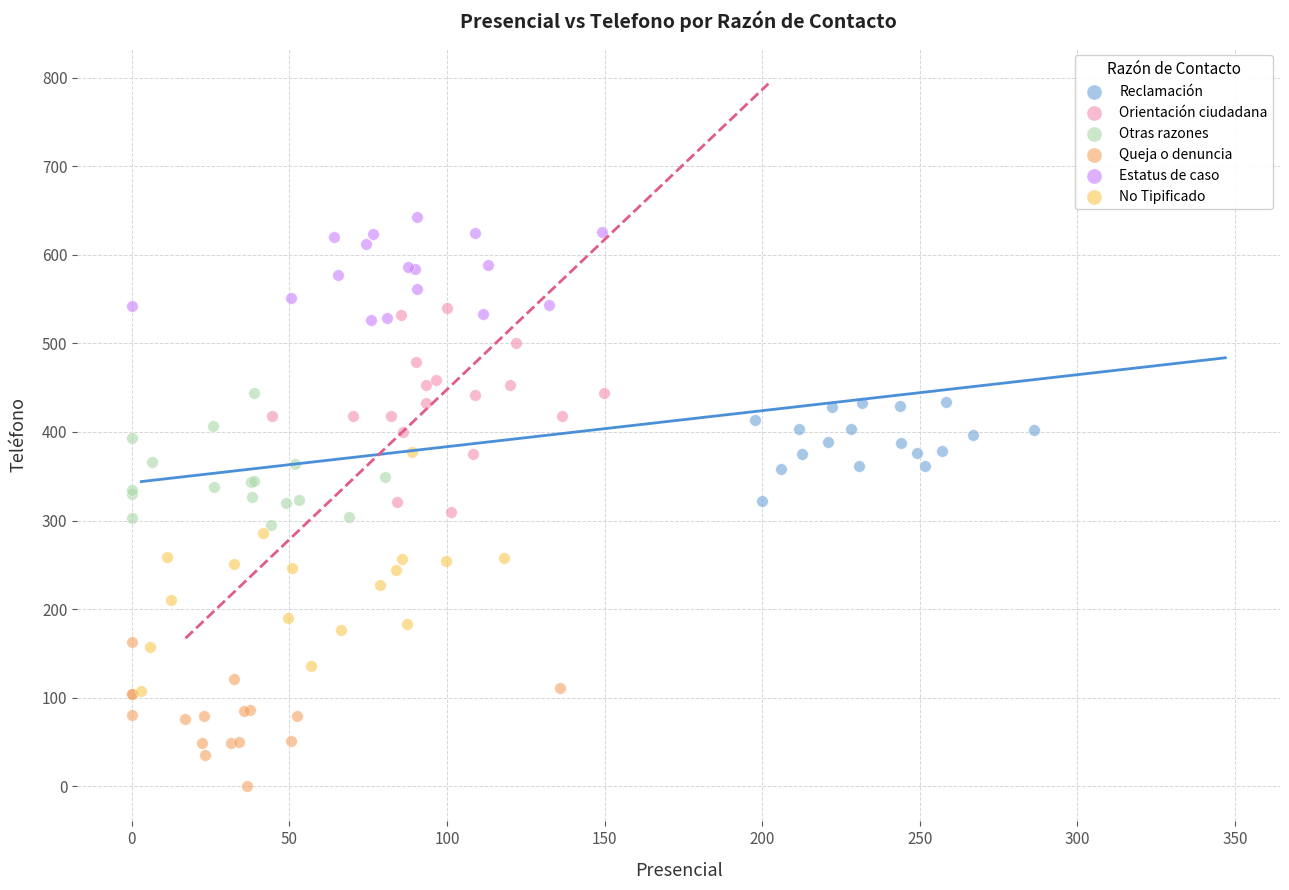

Which series reaches the maximum Y coordinate?

Estatus de caso